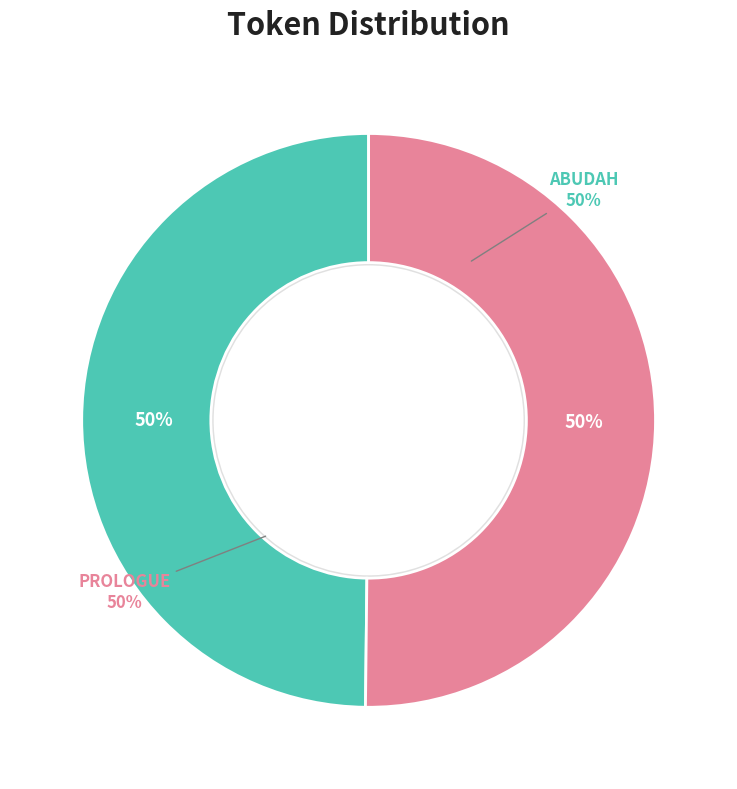

What is the ratio of the value at PROLOGUE to the value at ABUDAH?

1.0